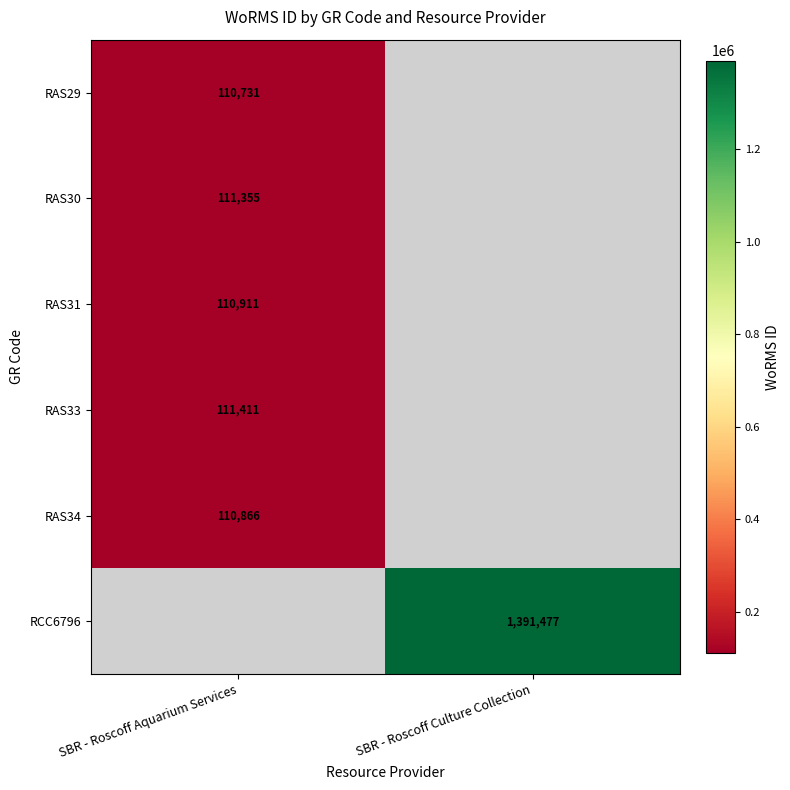

Which label corresponds to the largest value in the chart?

SBR - Roscoff Culture Collection